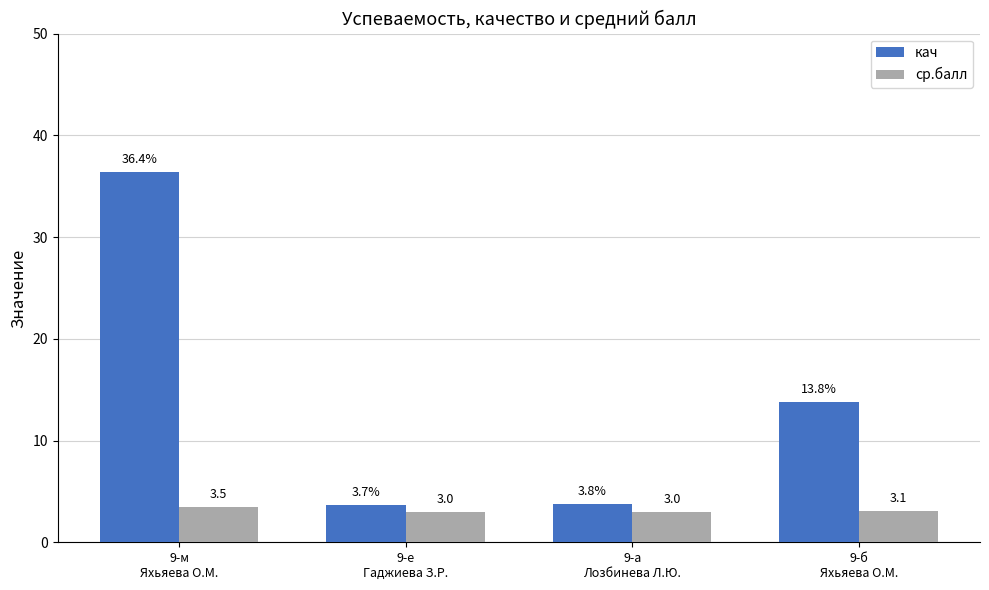

Which series has the largest total across all categories?

кач